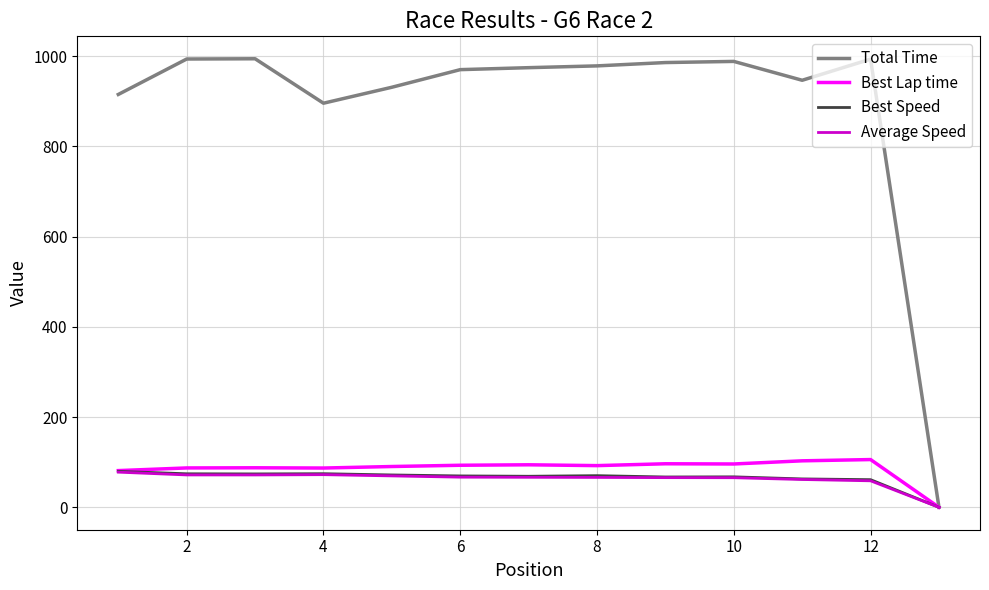

Which series has the widest spread of values?

Total Time